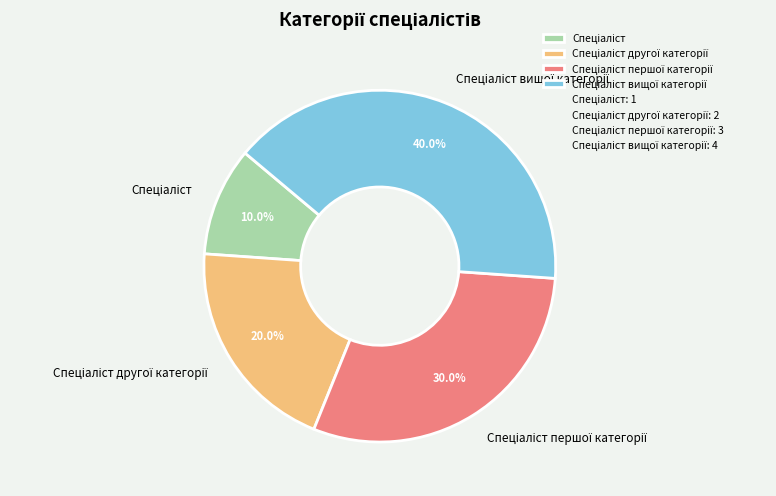

Is there any slice that represents more than half of the pie?

No